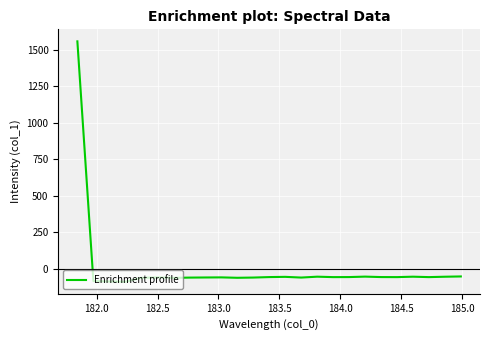

What is the difference between the maximum and minimum values?

1645.0